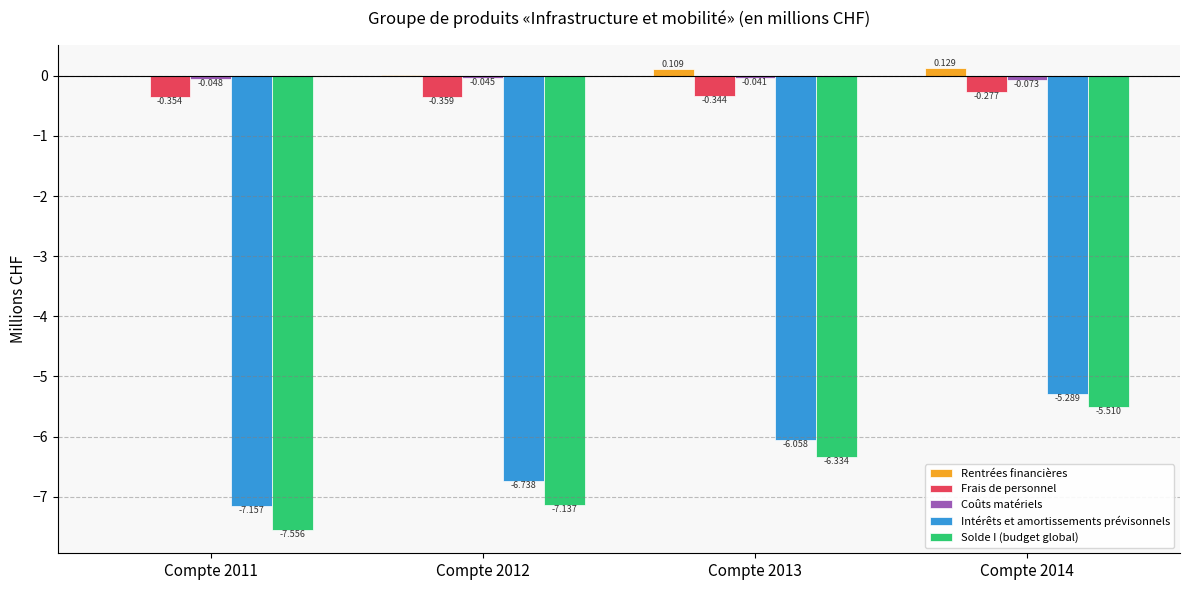

Which series has the largest total across all categories?

Rentrées financières